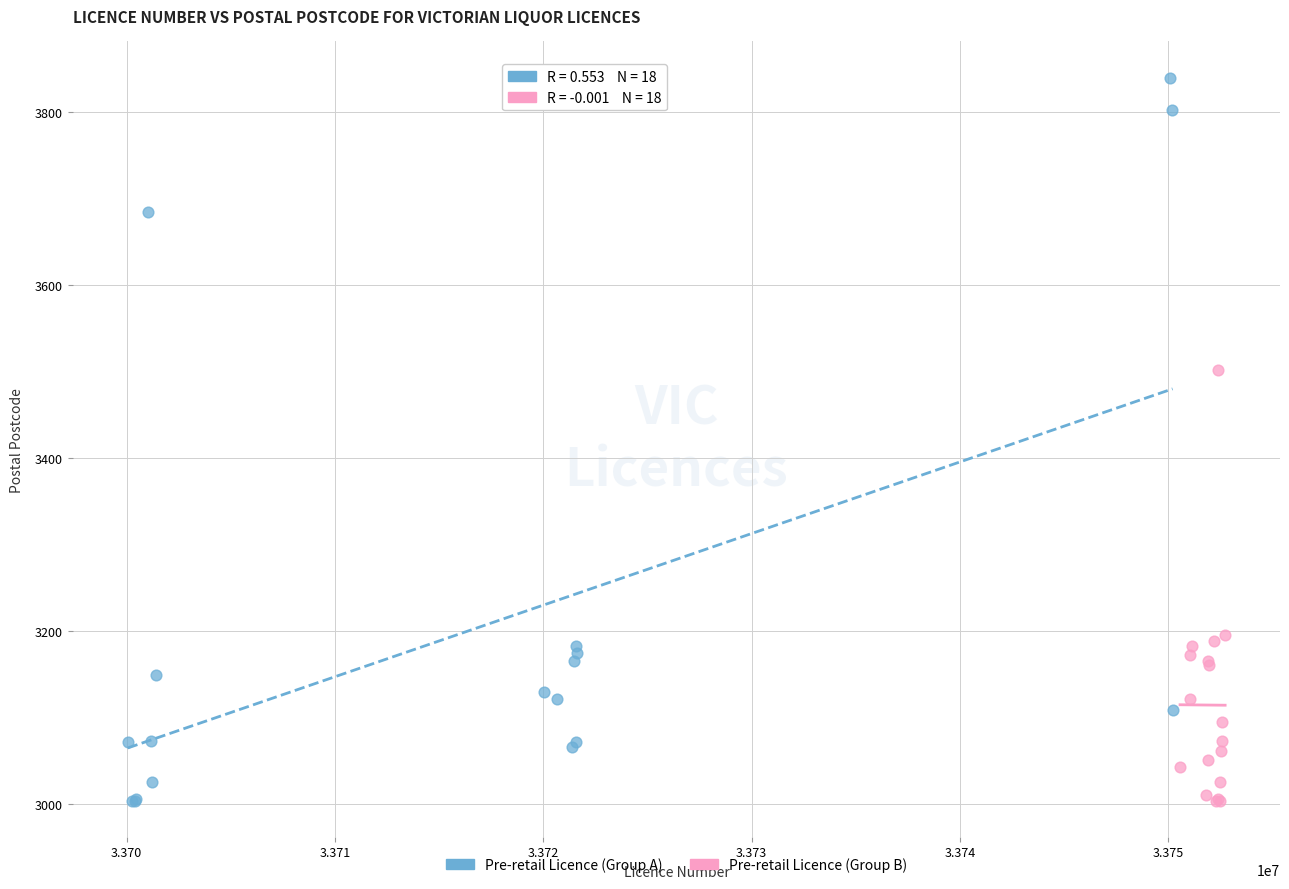

Which series has the widest spread of Y values?

Pre-retail Licence (Group A)